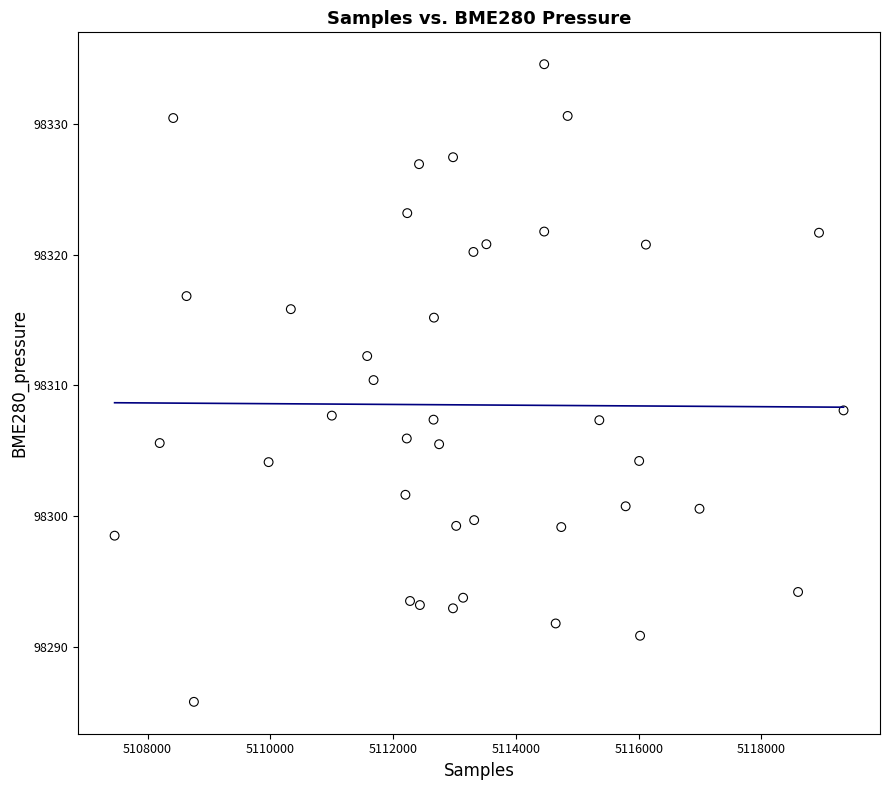

What is the range of X values (max minus min)?

11876.0